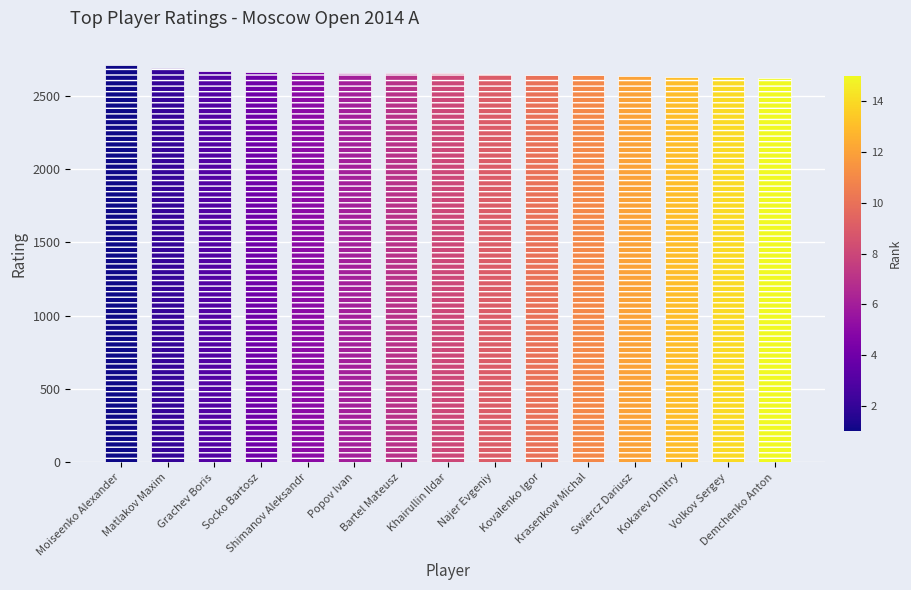

How many values are below 2651?

7